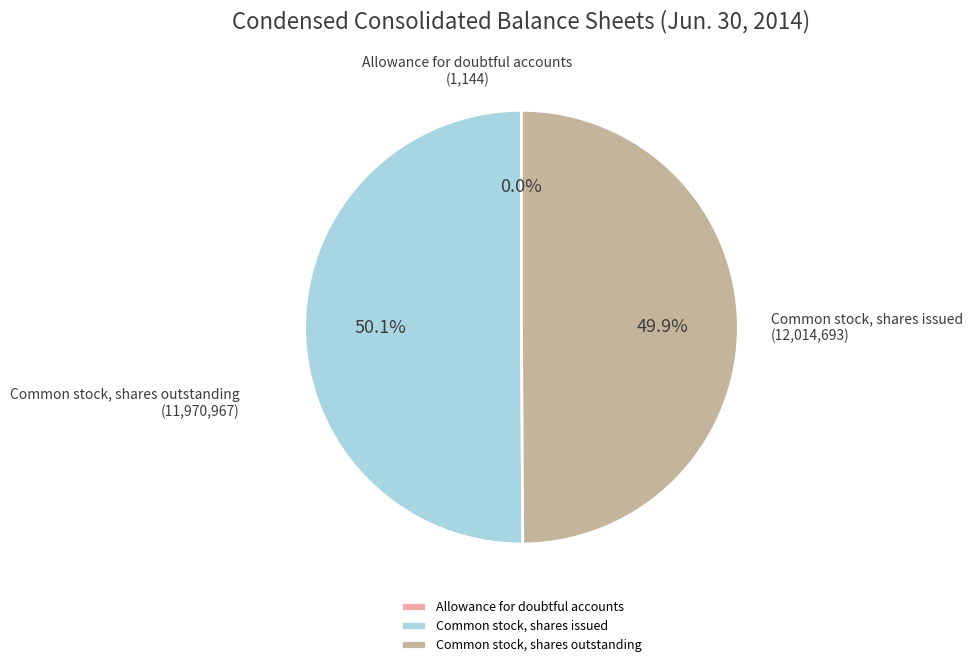

What percentage is NOT represented by Common stock, shares outstanding?

50.1%